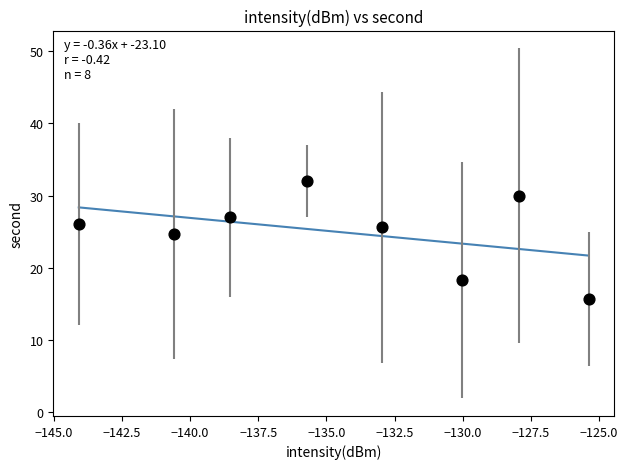

What Y value in the scatter plot is closest to 23?

24.7